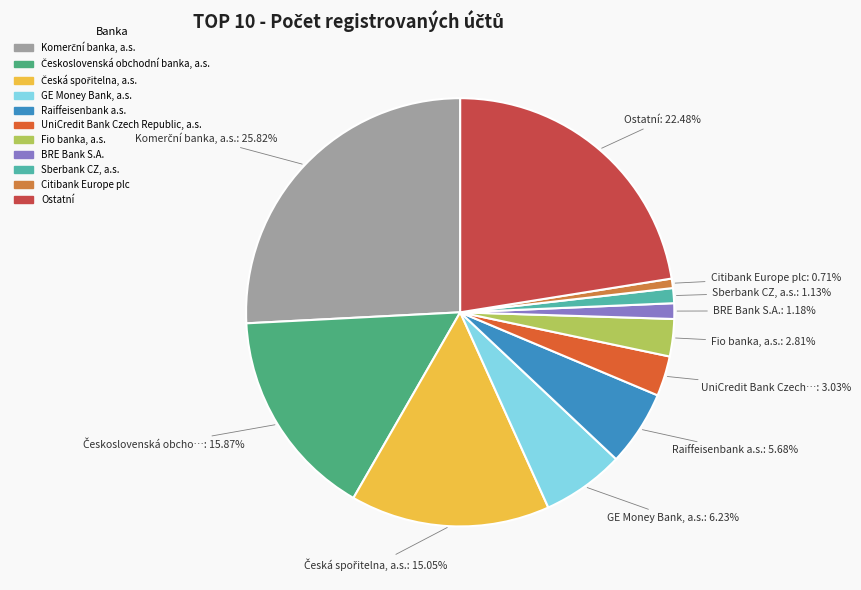

What percentage is the Komerční banka, a.s. slice, to the nearest percent?

26%